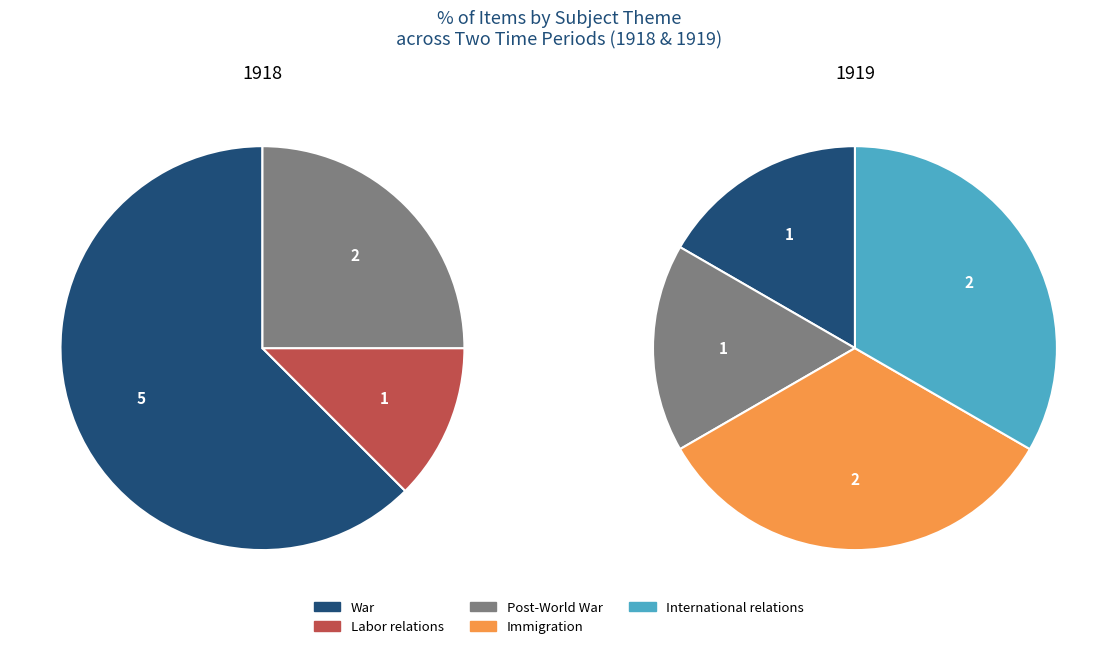

Rank the categories by 1919 value from highest to lowest.

Immigration, International relations, War, Post-World War, Labor relations